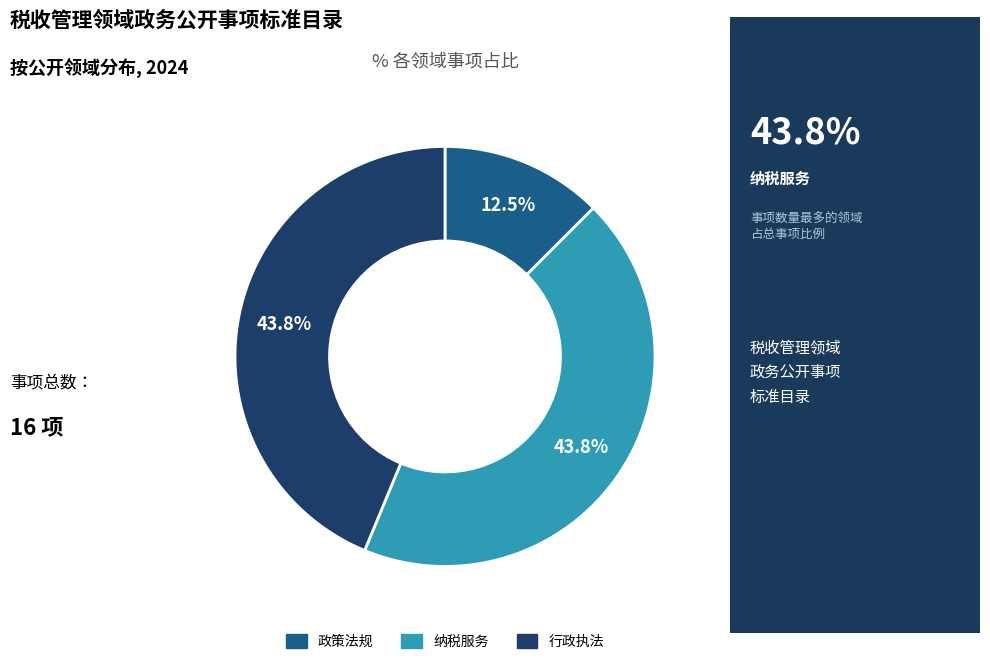

To the nearest percent, what is the average slice percentage?

33%